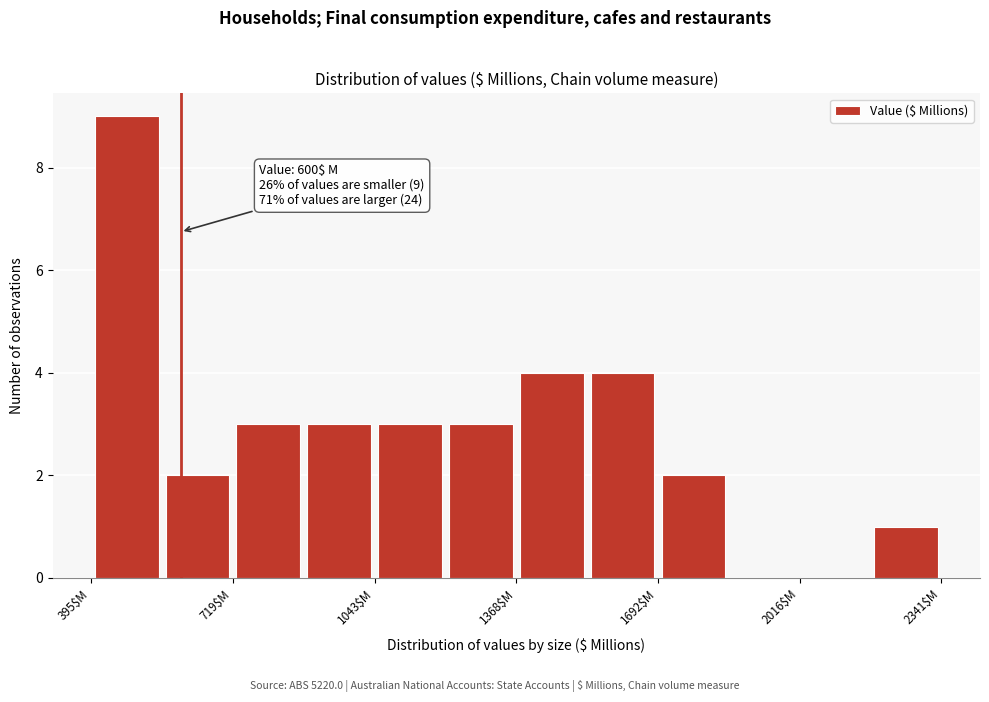

Read against the x-axis, roughly where is the centre of the tallest bar?

500